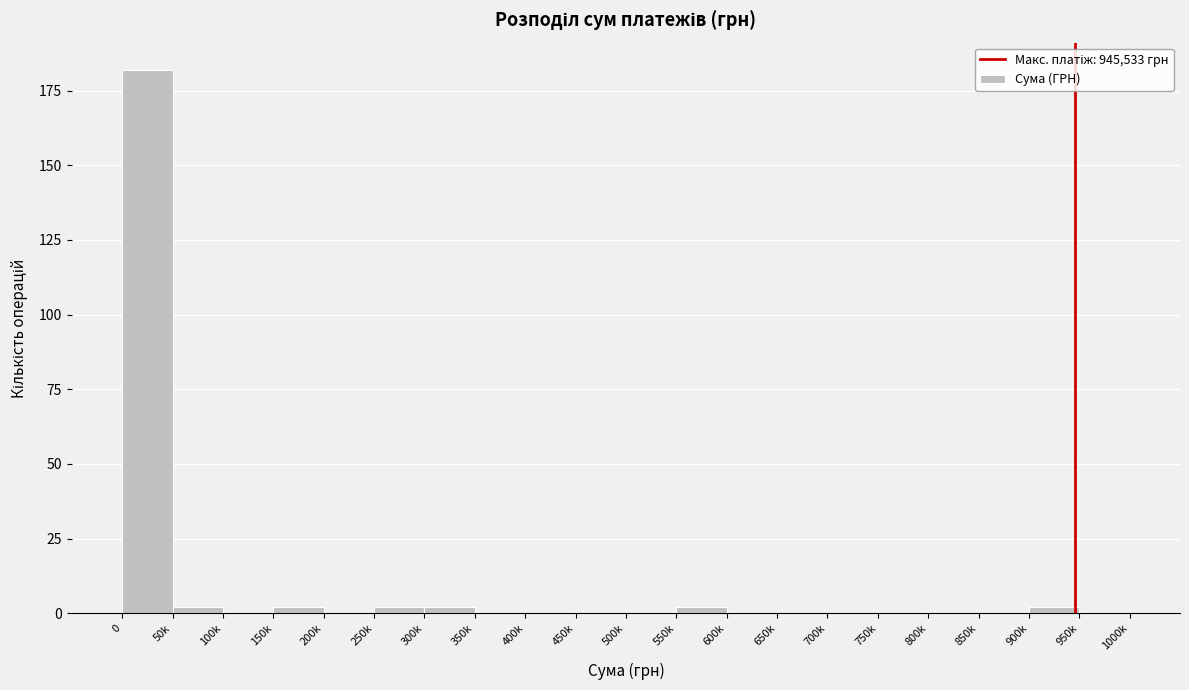

Reading right to left, transcribe all the data shown in this chart.

950k=0	900k=2	850k=0	800k=0	750k=0	700k=0	650k=0	600k=0	550k=2	500k=0	450k=0	400k=0	350k=0	300k=2	250k=2	200k=0	150k=2	100k=0	50k=2	0=182